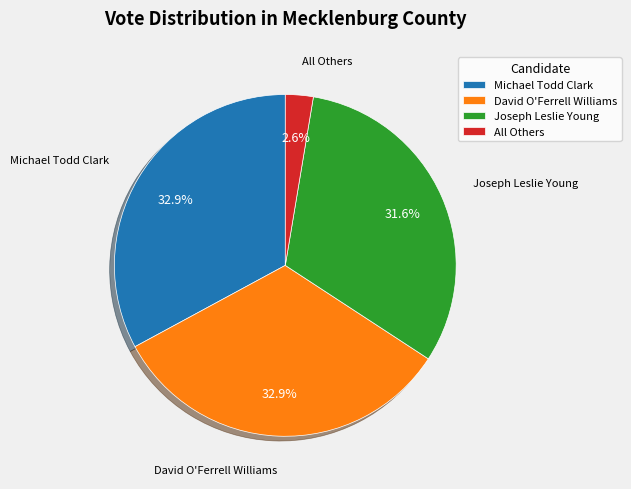

The David O'Ferrell Williams slice represents 33% of the pie. True or false?

True